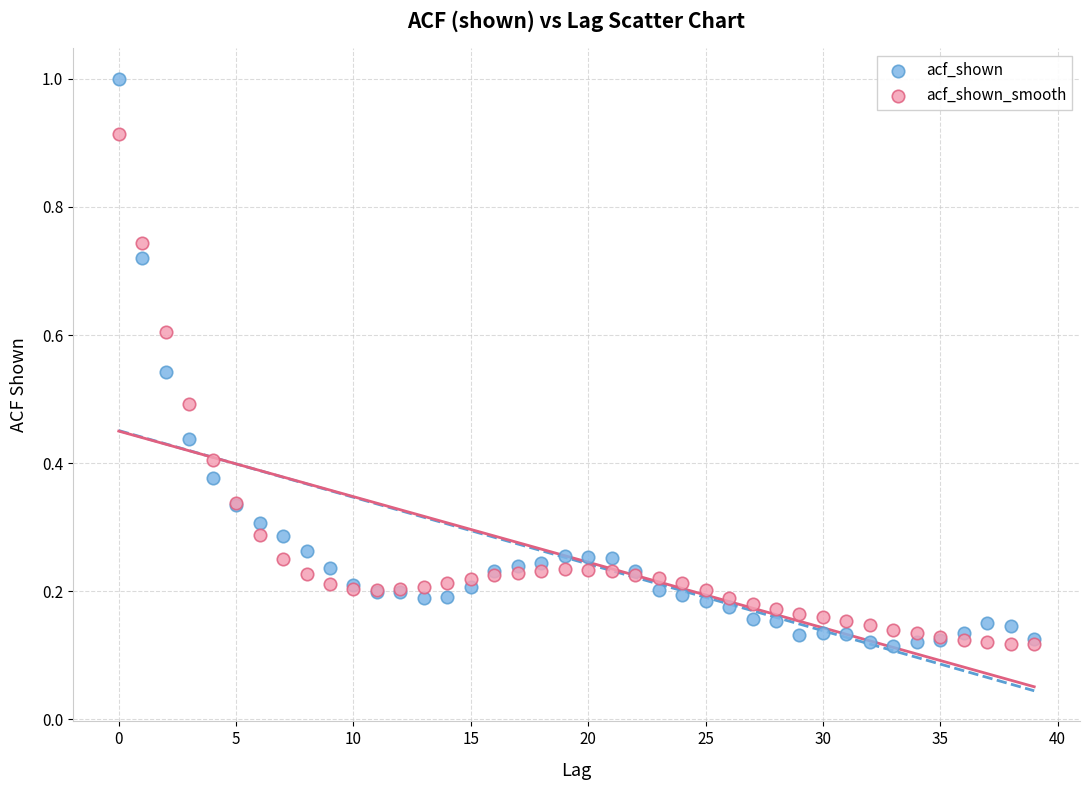

Which series has the widest spread of Y values?

acf_shown